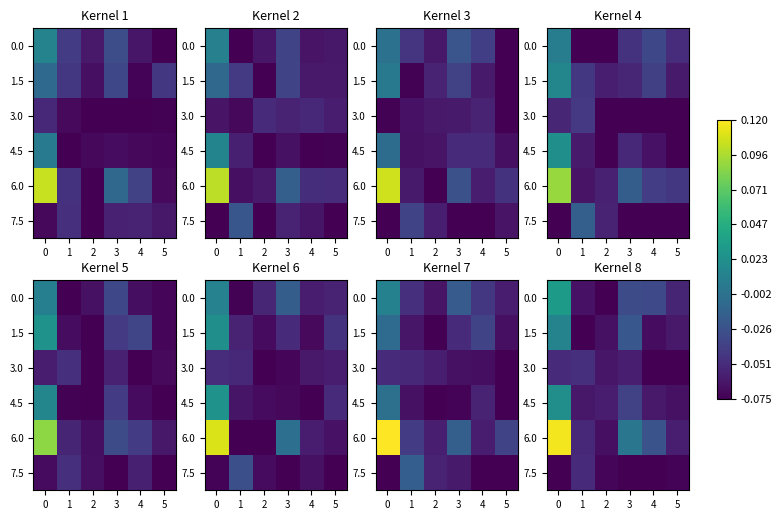

Rank the categories by 1.5 value from lowest to highest.

1, 4, 2, 5, 3, 0